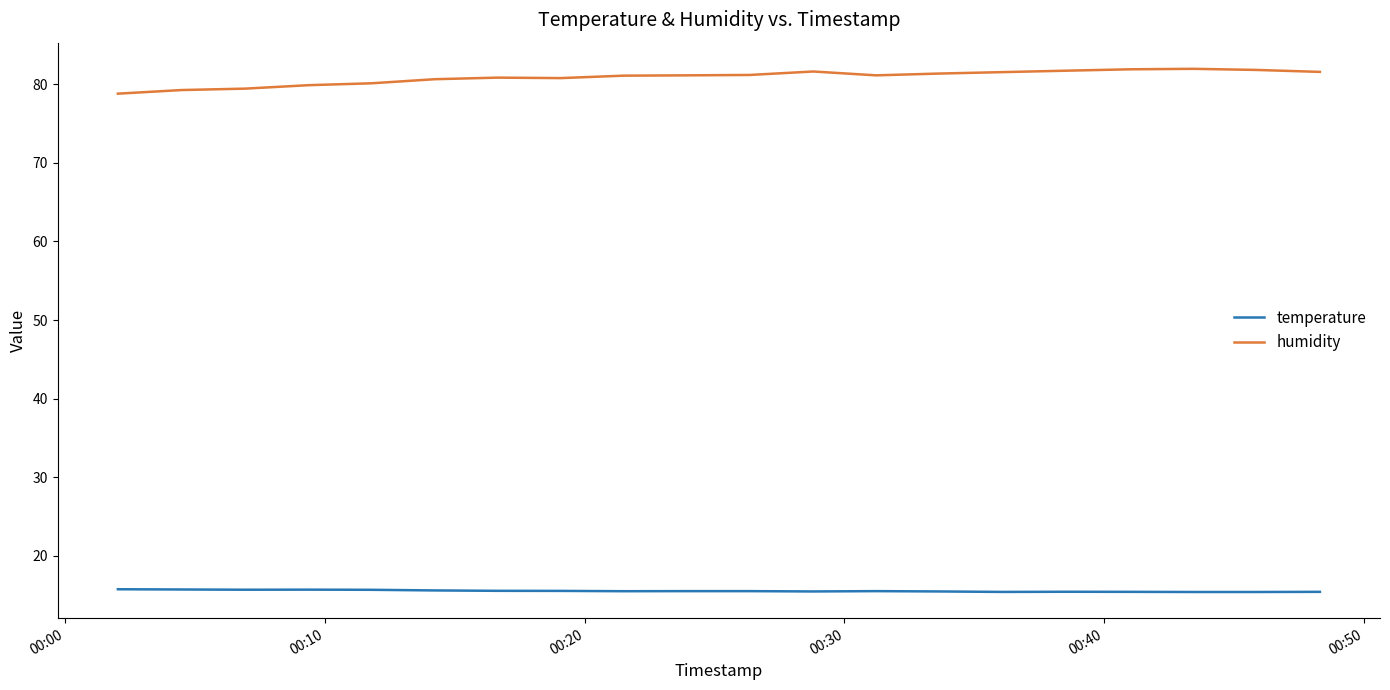

Which series has the largest total across all categories?

humidity